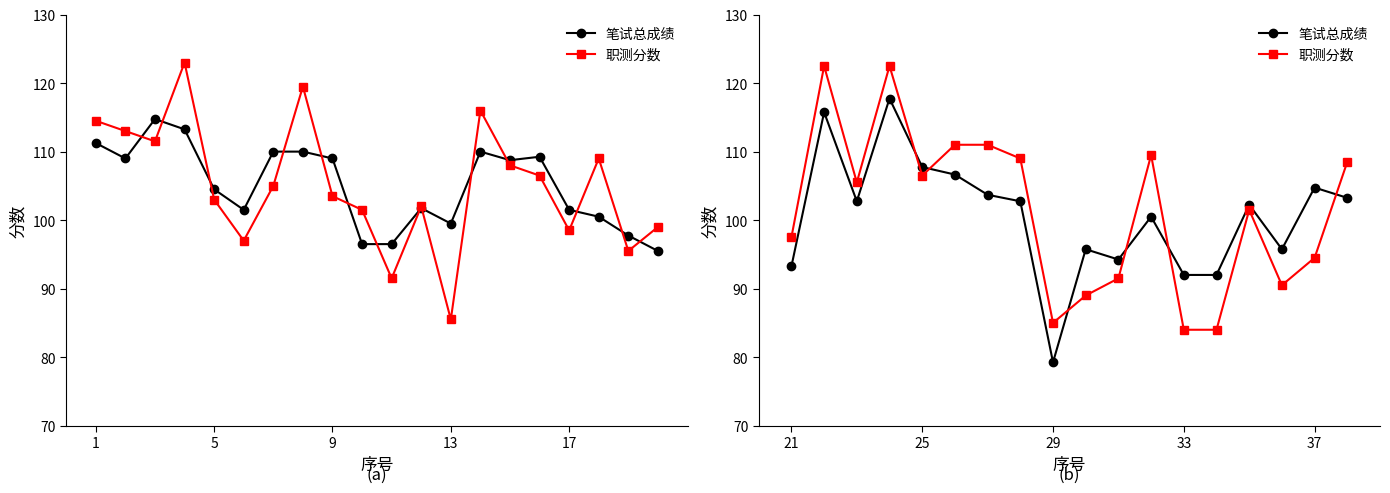

What are all the series names shown in the legend?

笔试总成绩, 职测分数